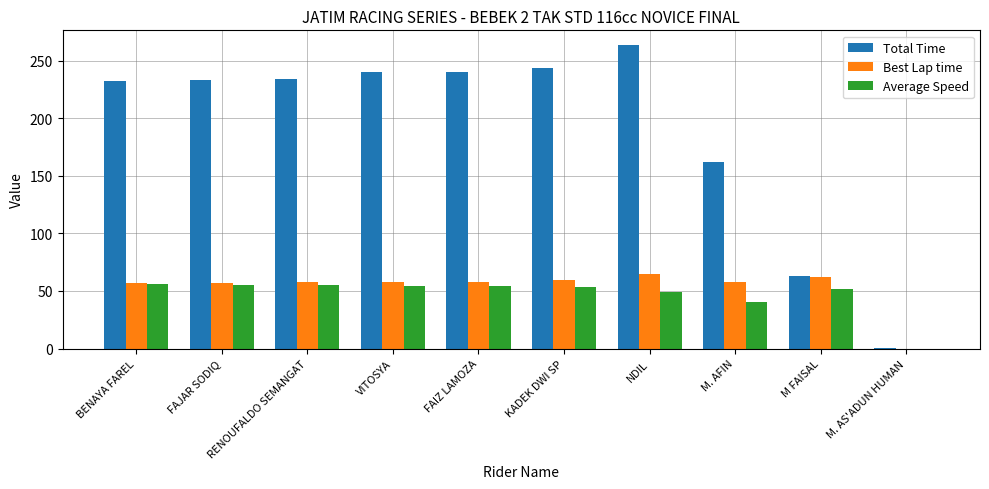

Which label corresponds to the largest value in the chart?

NDIL